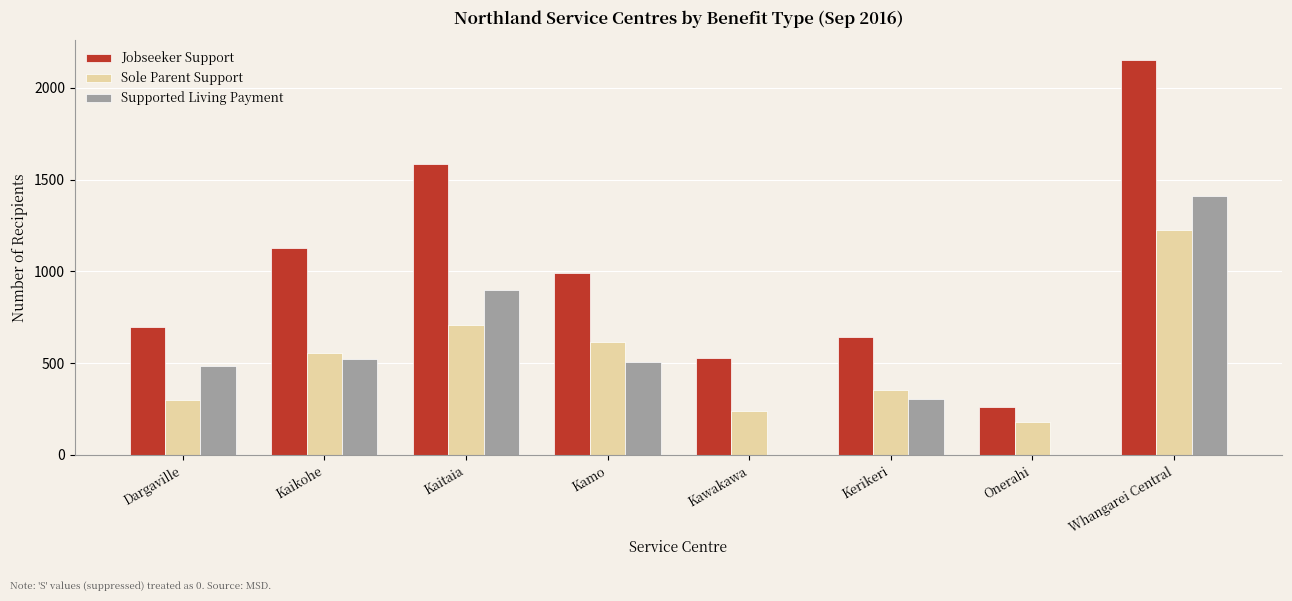

What is the total value across all series at Kerikeri?

1295